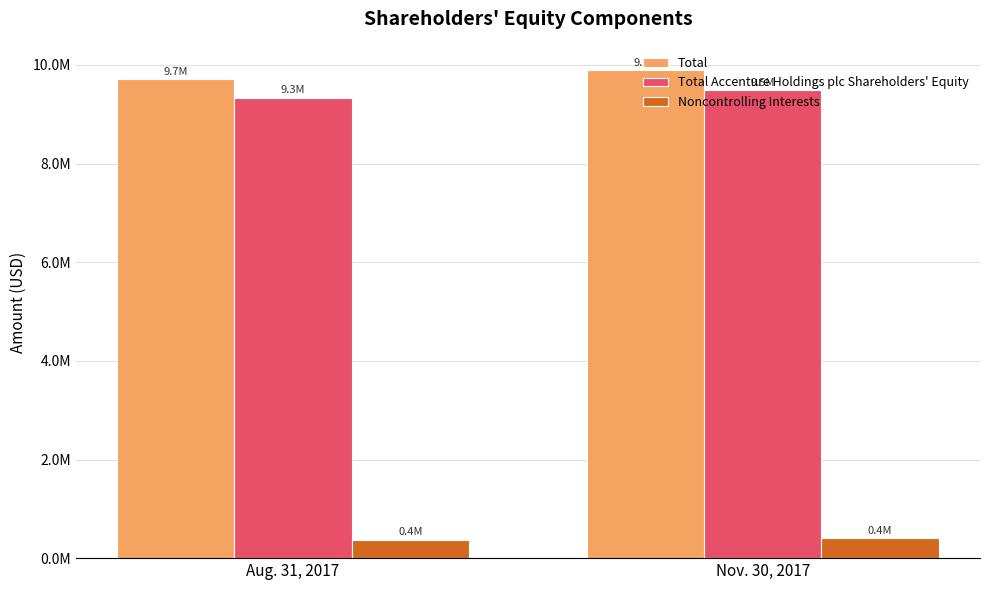

What position from the left is Aug. 31, 2017?

1